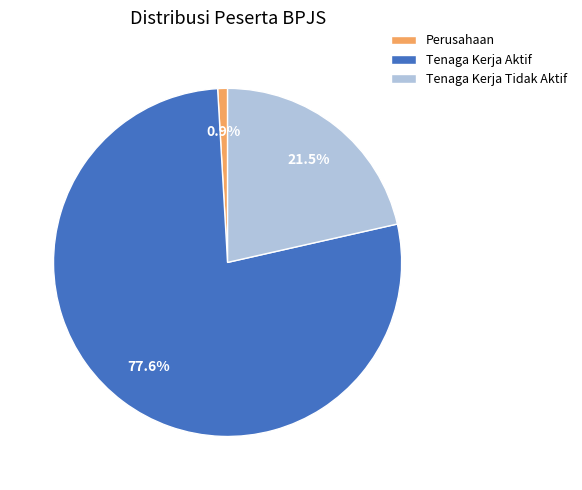

Rank the categories by value from lowest to highest.

Perusahaan, Tenaga Kerja Tidak Aktif, Tenaga Kerja Aktif